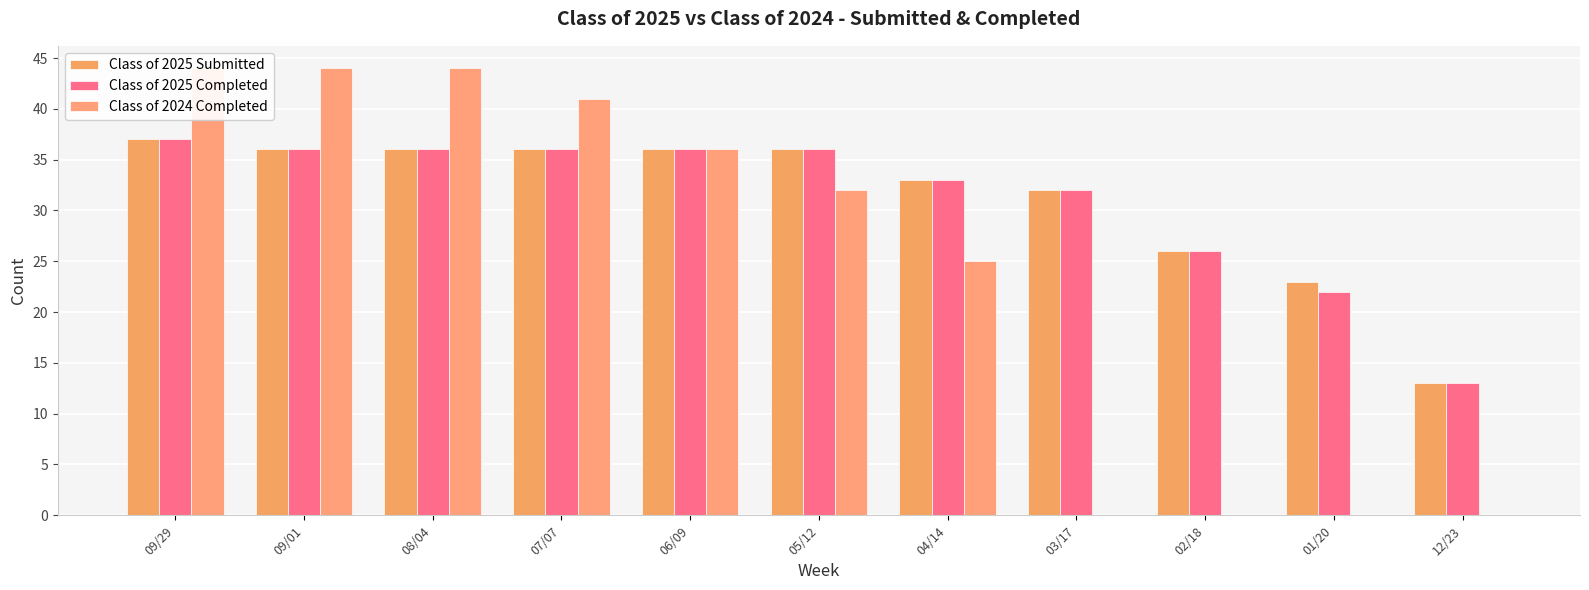

How many values in the Class of 2025 Submitted series exceed 36?

1